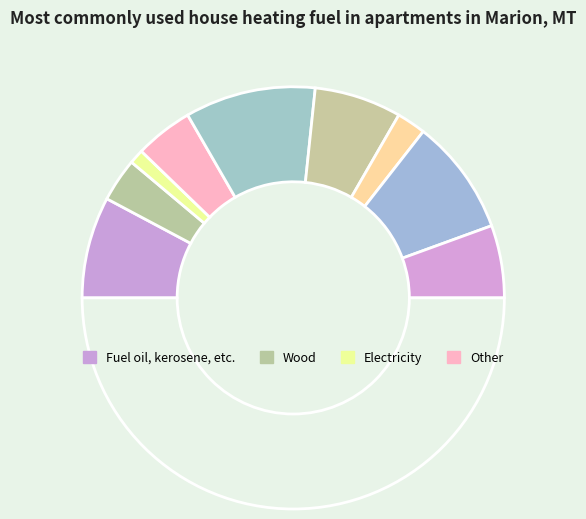

How many segments does this pie chart have?

10